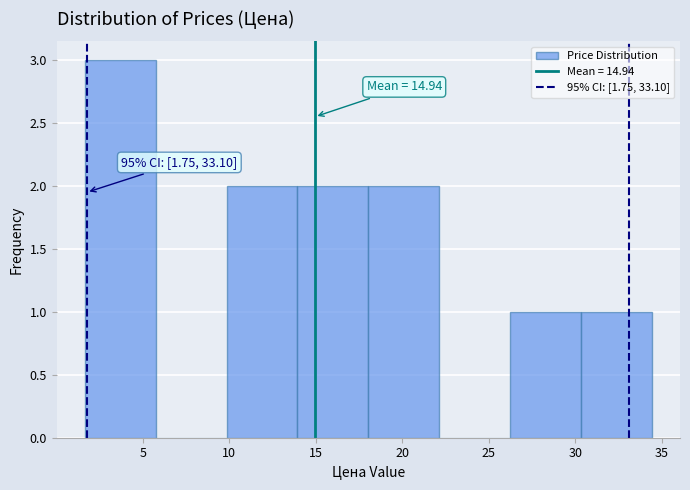

Over which range of the x-axis is the bar tallest?

1.5 to 6.0